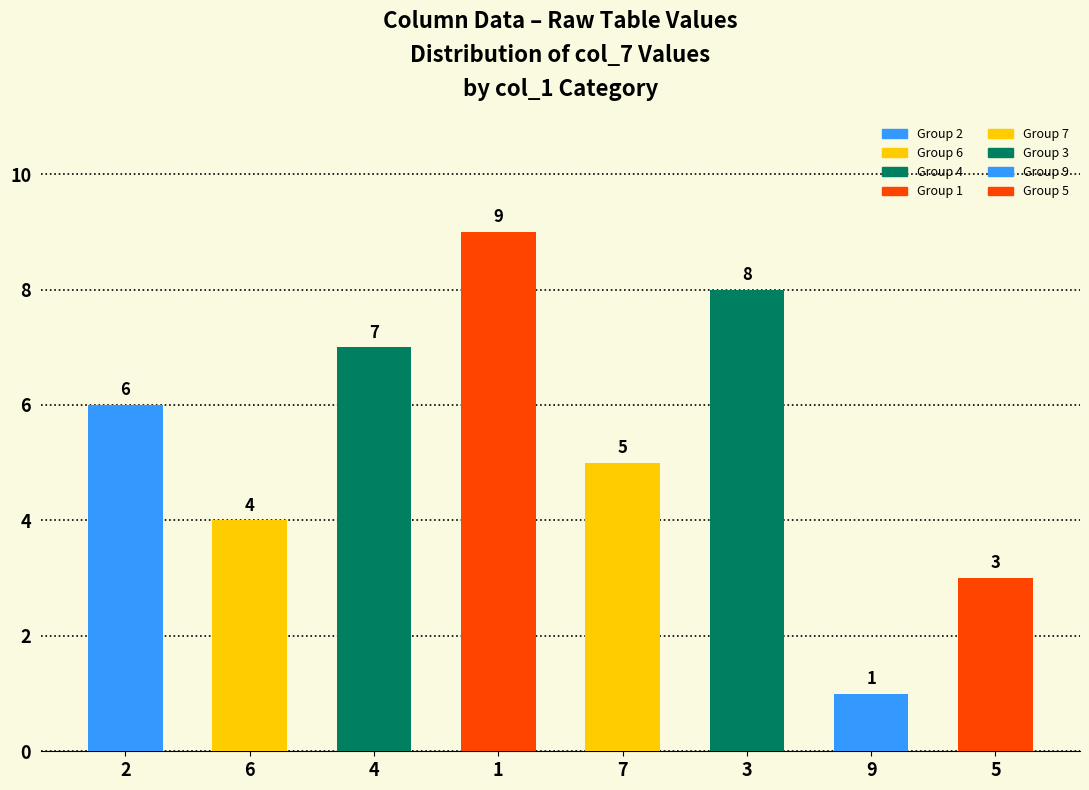

Read the value at 1.

9